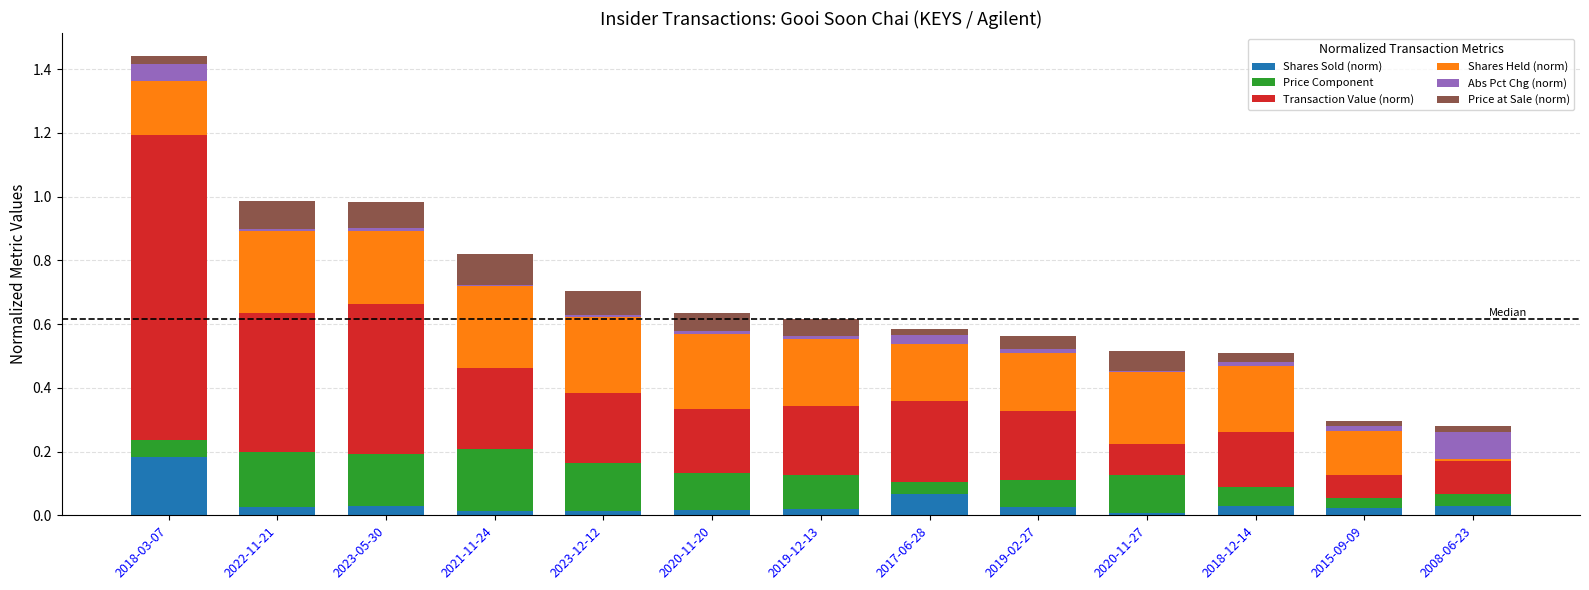

What are all the series names shown in the legend?

Shares Sold (norm), Price Component, Transaction Value (norm), Shares Held (norm), Abs Pct Chg (norm), Price at Sale (norm)